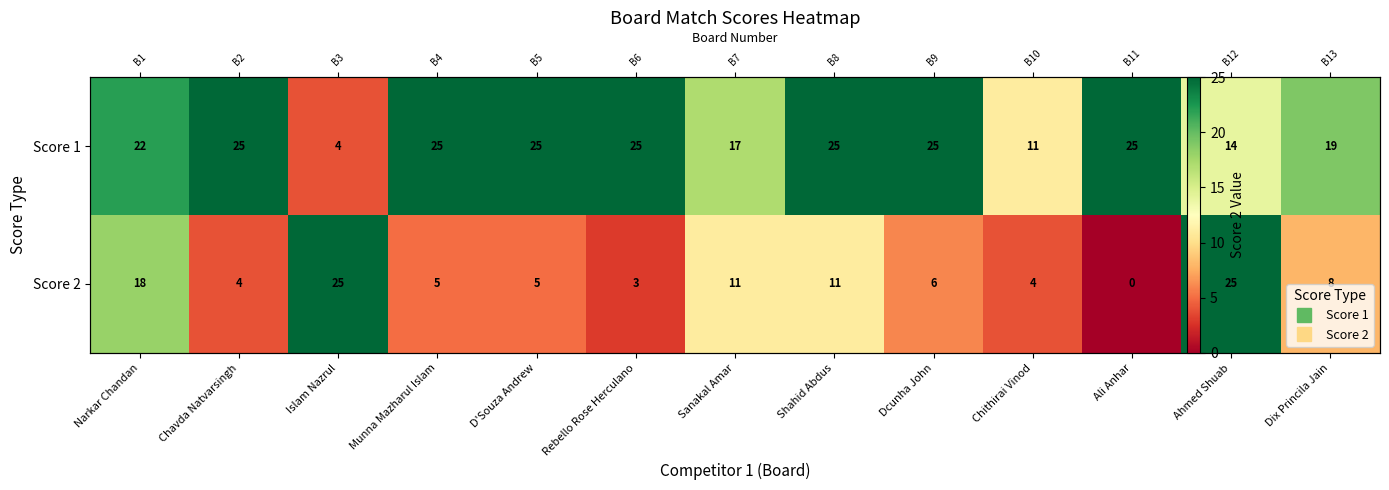

What is the difference between the highest and lowest values at Narkar Chandan?

4